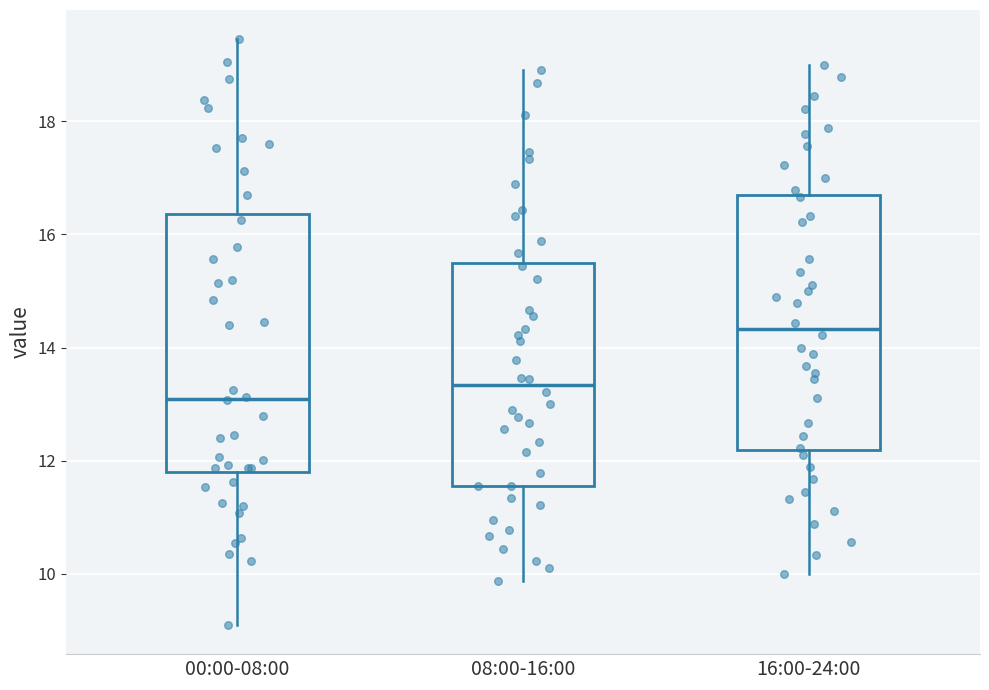

Reading left to right, transcribe this box plot: for each box, give where its median line is, the range the box spans, and where its two whiskers end, as read against the y-axis. The values are not printed on the chart, so give them approximately, as read against the axis.

00:00-08:00: median 13.2, box 11.8 to 16.4, whiskers 9.2 to 19.4
08:00-16:00: median 13.4, box 11.6 to 15.4, whiskers 9.8 to 19.0
16:00-24:00: median 14.4, box 12.2 to 16.6, whiskers 10.0 to 19.0